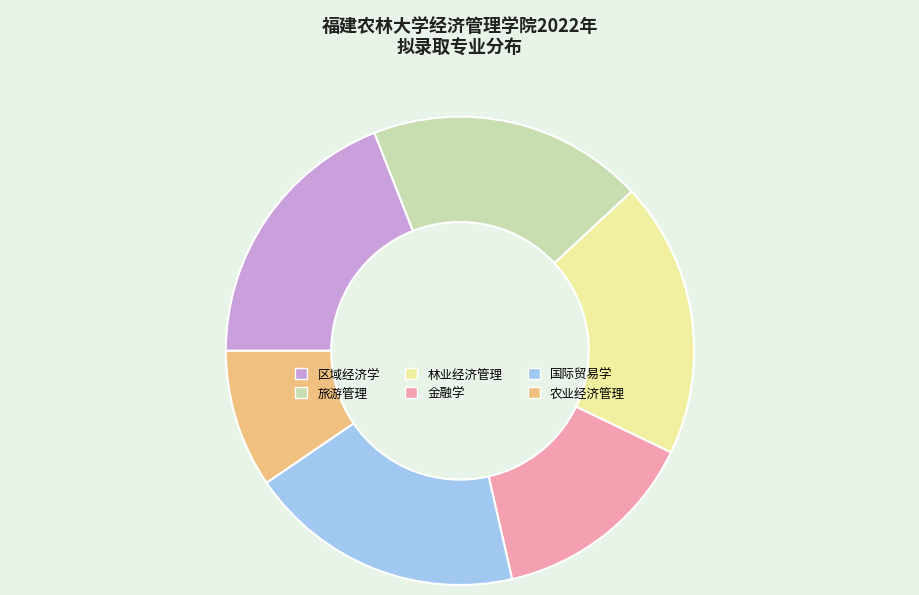

Combined, do 农业经济管理 and 区域经济学 account for over 50%?

No